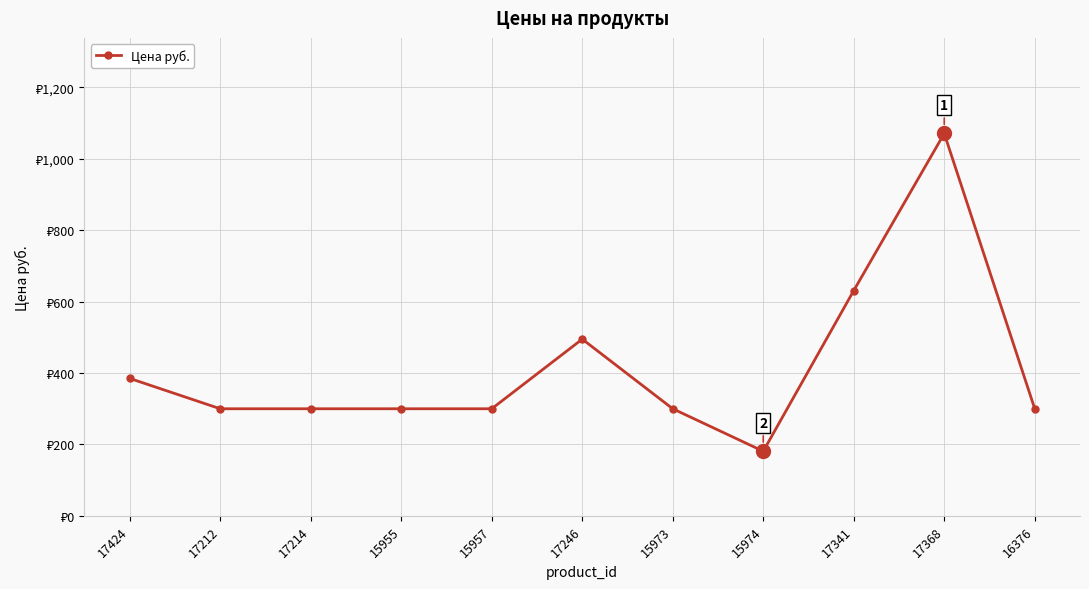

Reading right to left, transcribe all the data shown in this chart.

300	1071	631	181	300	495	300	300	300	300	385